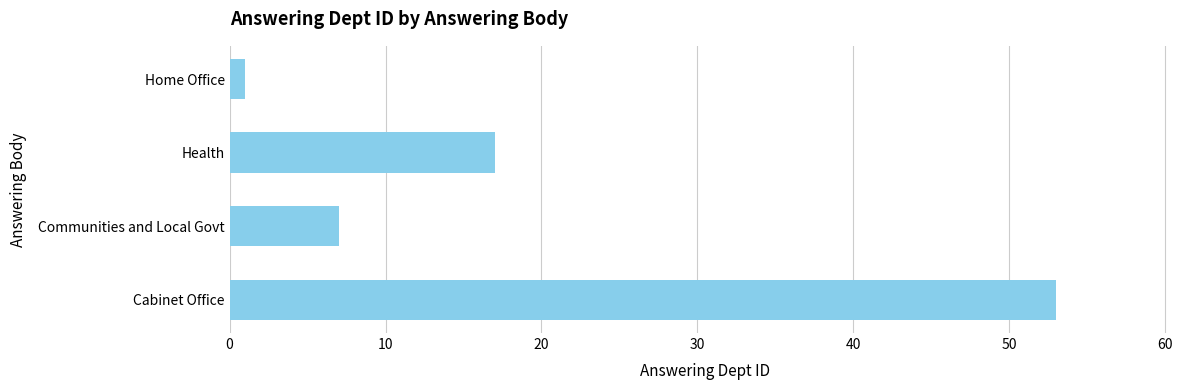

What is the difference between the maximum and minimum values?

52